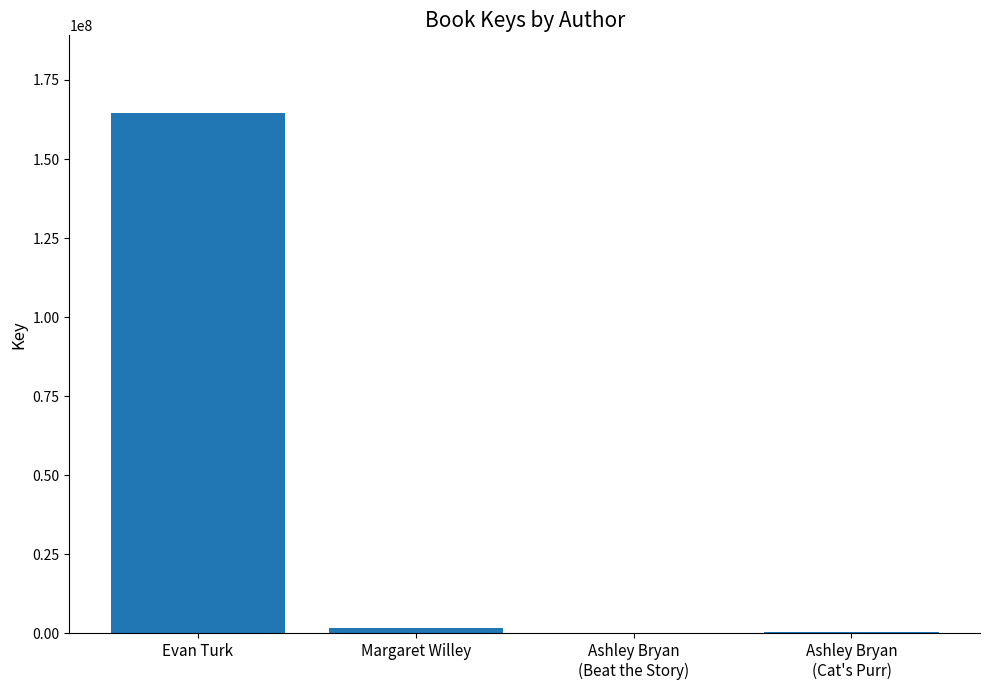

At which label does the data first exceed 1579293?

Evan Turk